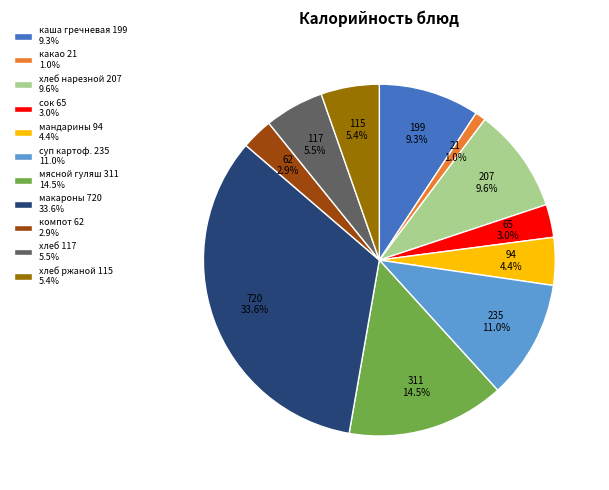

Is there any slice that represents more than half of the pie?

No